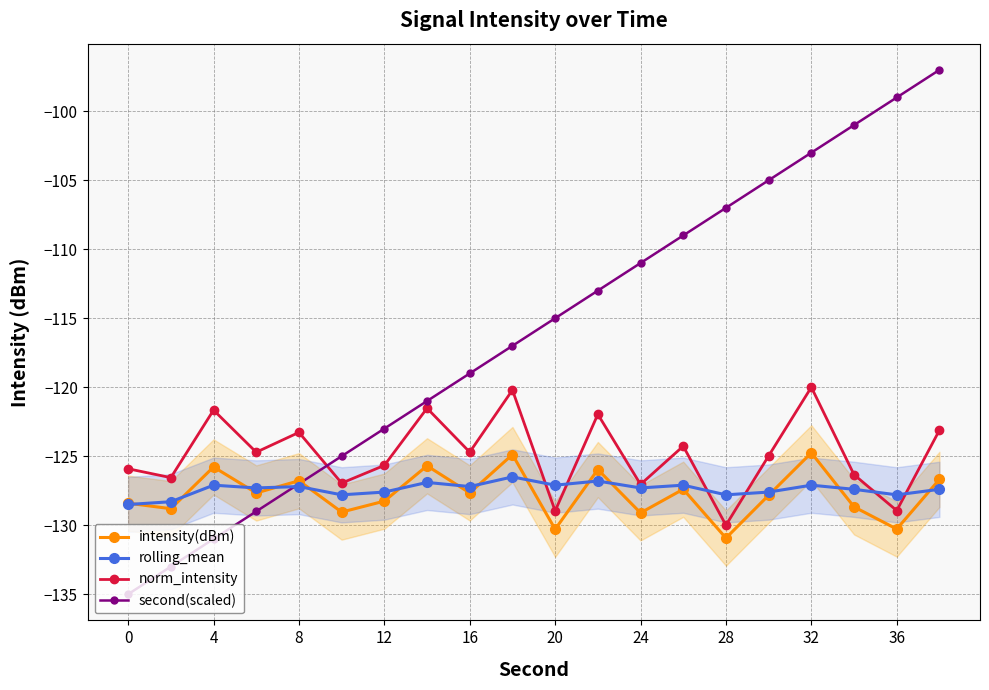

The intensity(dBm) series shows -125.8 at 4. True or false?

True